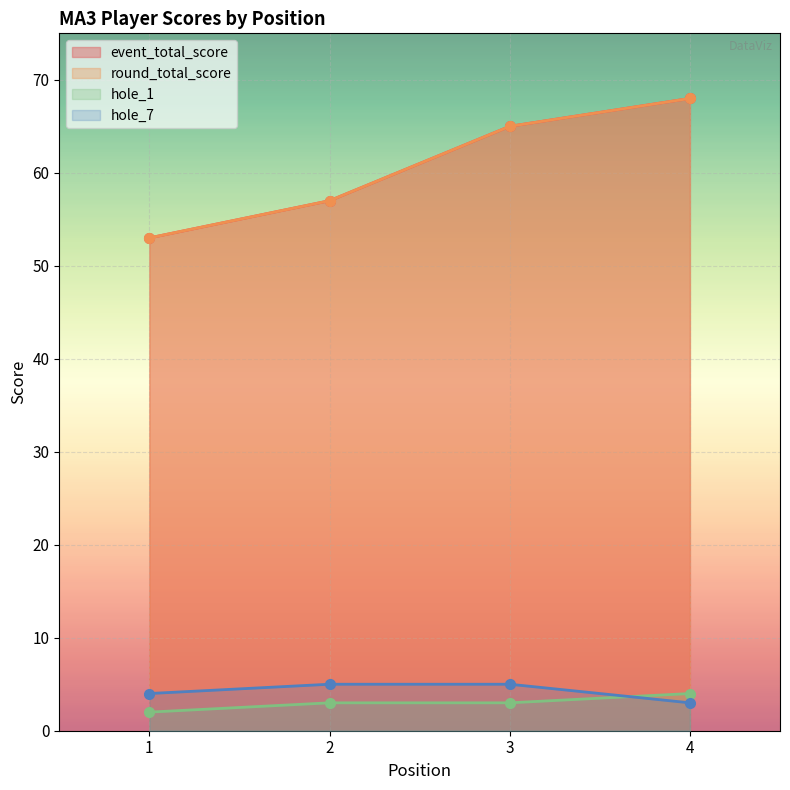

Is the value of round_total_score at 2 greater than the value of hole_7 at 3?

Yes